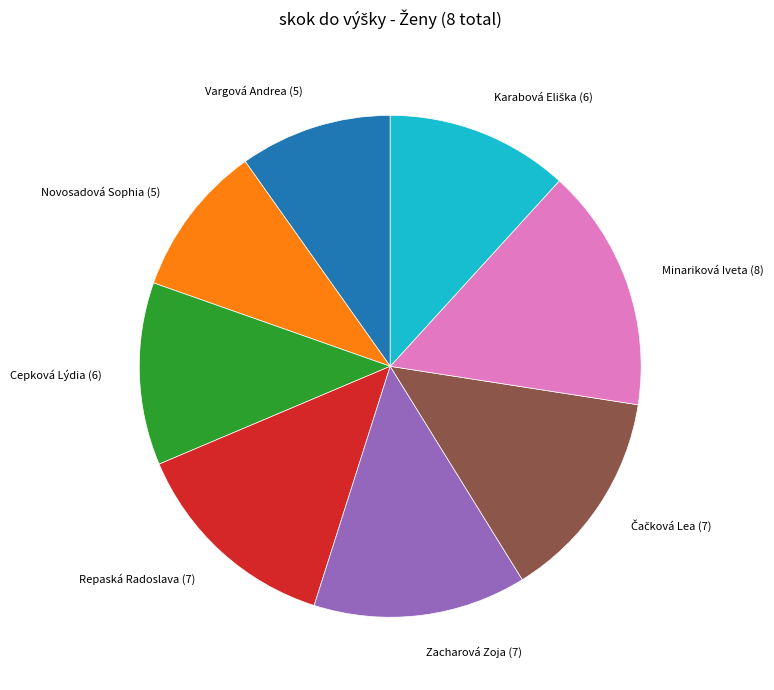

Is there a majority slice in this chart?

No